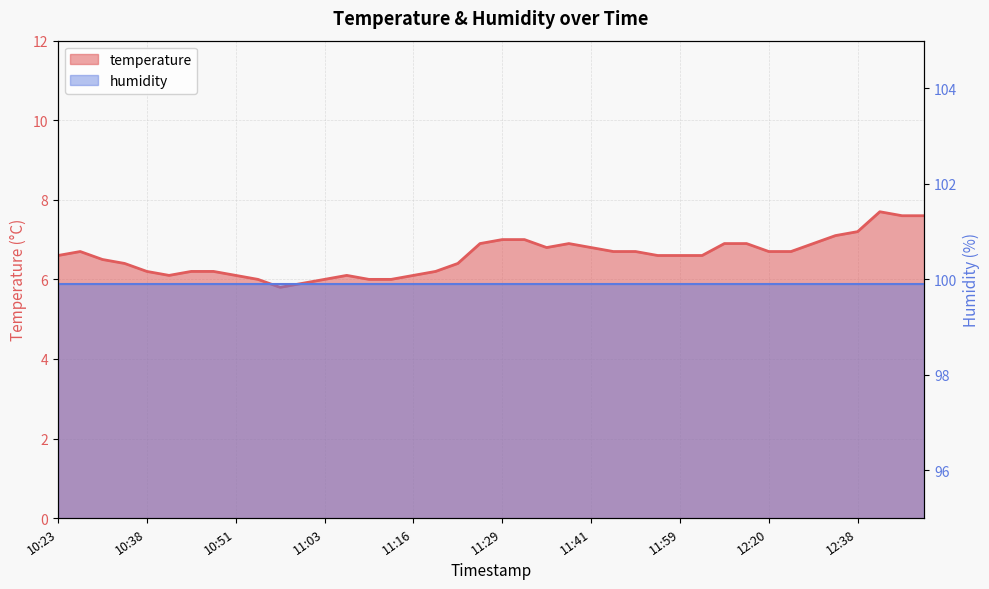

What is the maximum value shown in the chart?

7.7